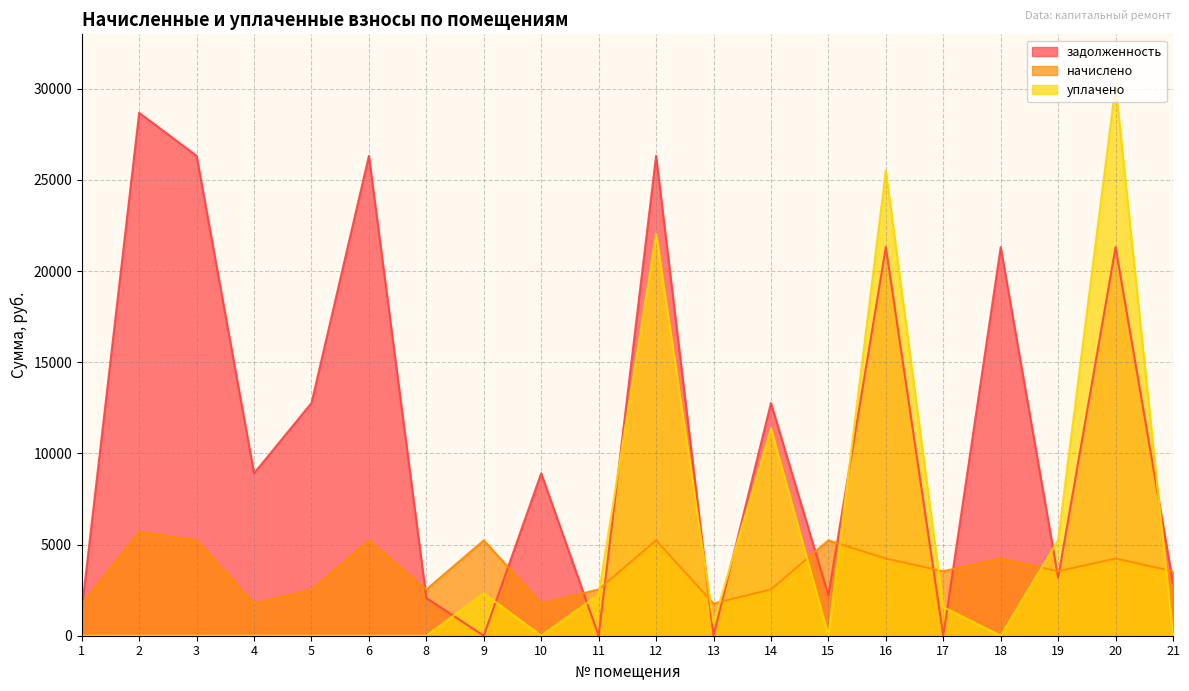

Rank the series by their maximum value, from lowest to highest.

начислено, задолженность, уплачено